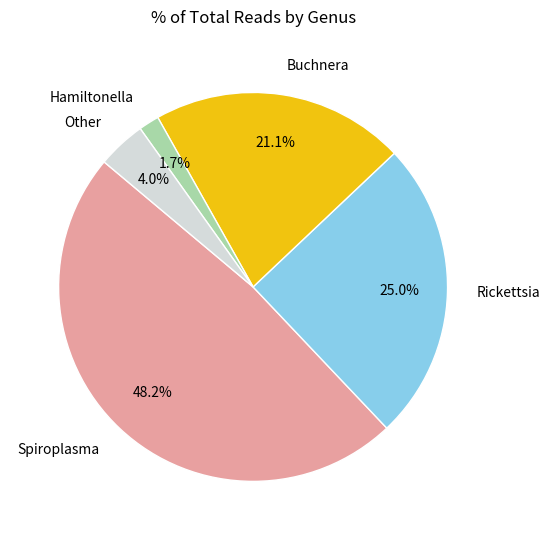

Does any single category account for the majority?

No